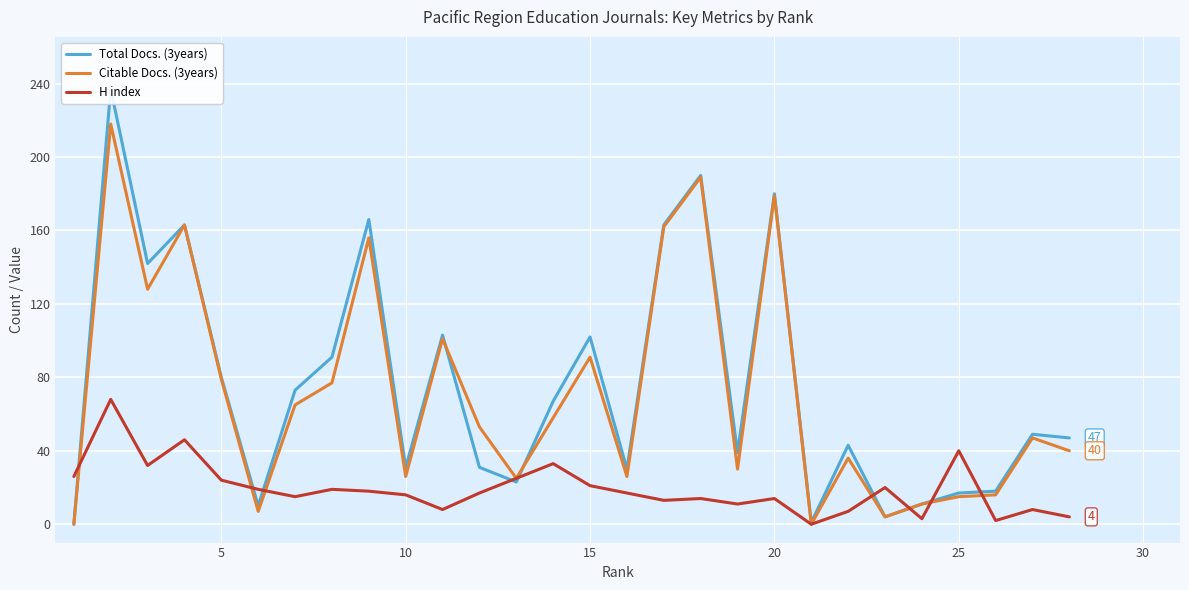

What are all the series names shown in the legend?

Total Docs. (3years), Citable Docs. (3years), H index